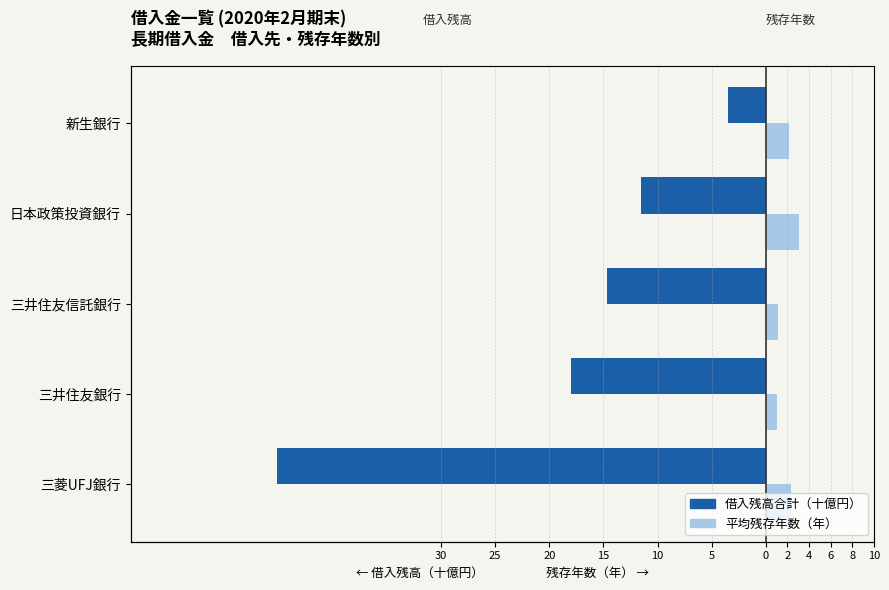

Which series has the largest range (max minus min)?

借入残高合計（十億円）